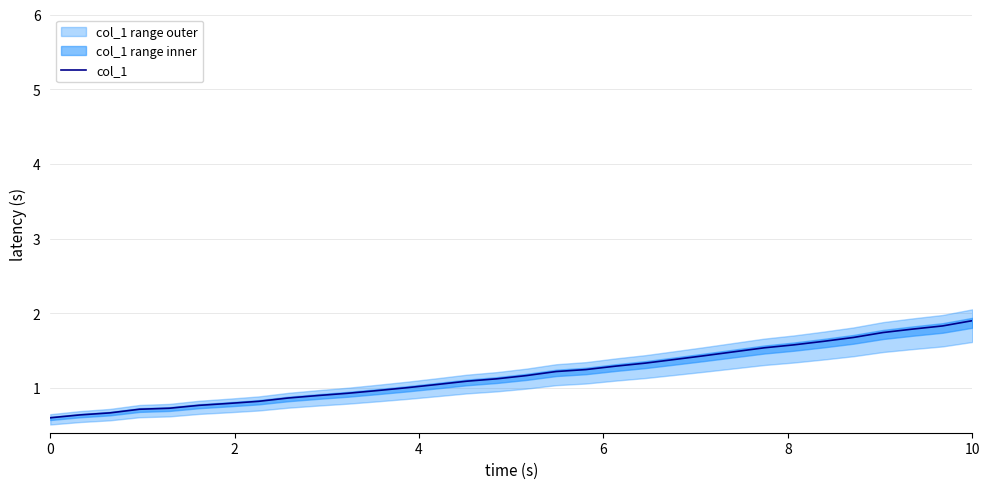

What is the smallest value displayed?

0.6